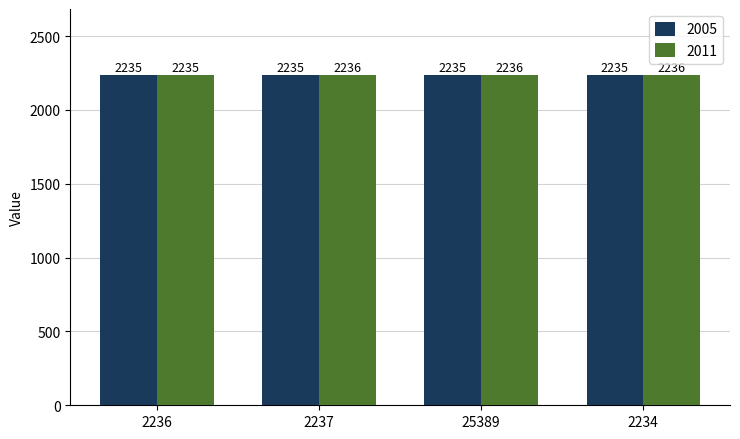

True or false: 2005 has a value of 2235 at 2237.

True